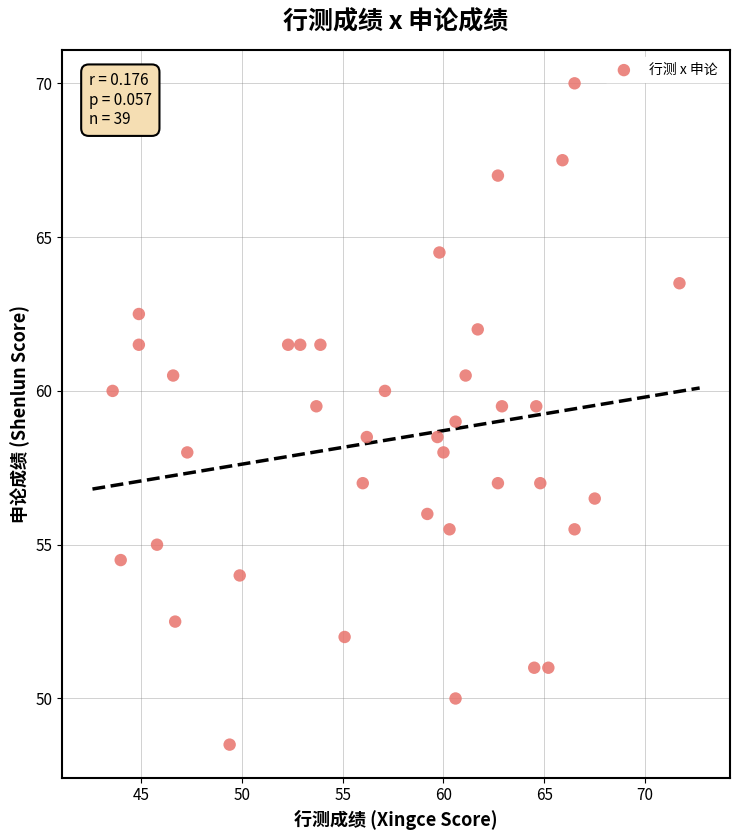

What is the range of X values (max minus min)?

28.1